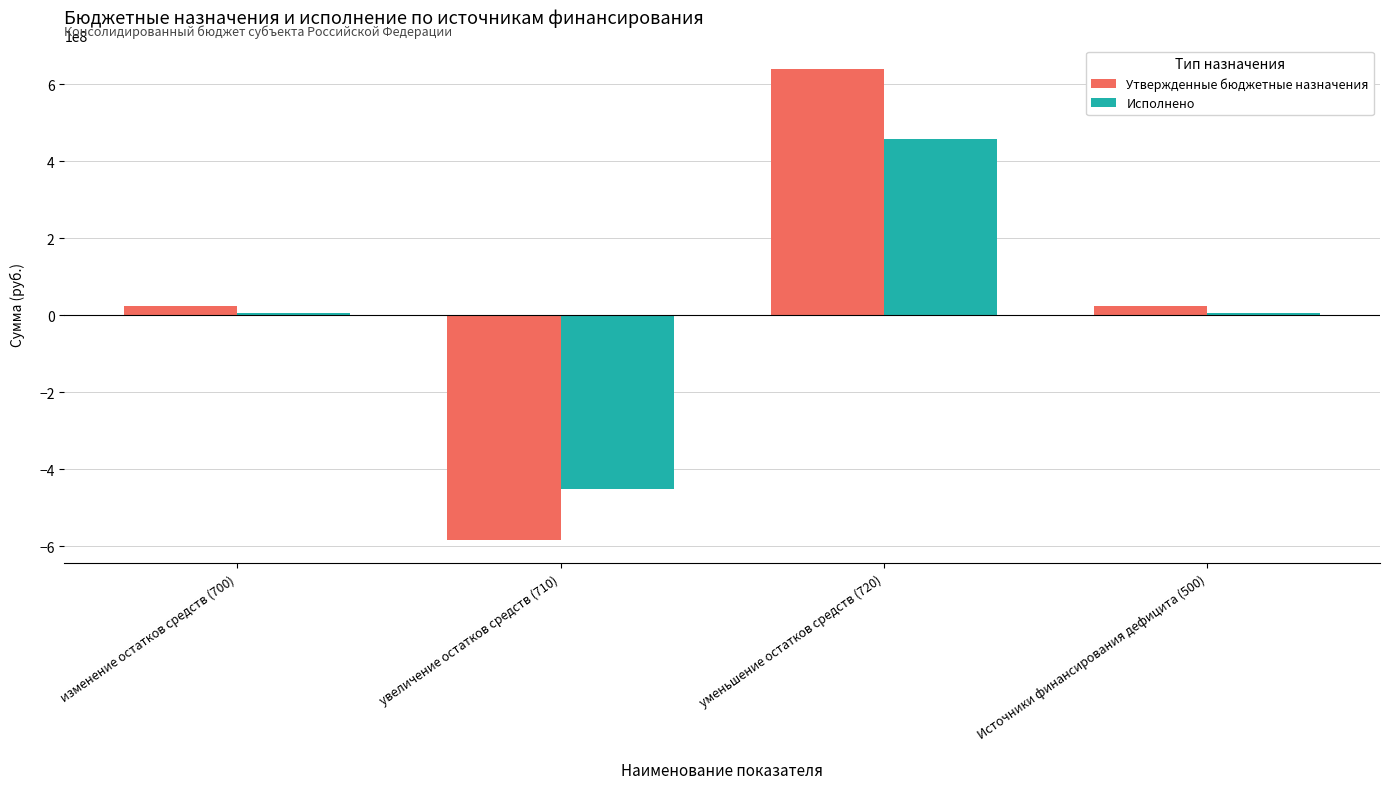

Reading left to right, list all the values displayed in this chart.

Утвержденные бюджетные назначения: изменение остатков средств (700)=23520065.5	увеличение остатков средств (710)=-583789005.1	уменьшение остатков средств (720)=639153398.5	Источники финансирования дефицита (500)=23520065.5
Исполнено: изменение остатков средств (700)=4648388.5	увеличение остатков средств (710)=-452530126.2	уменьшение остатков средств (720)=457178514.7	Источники финансирования дефицита (500)=4648388.5